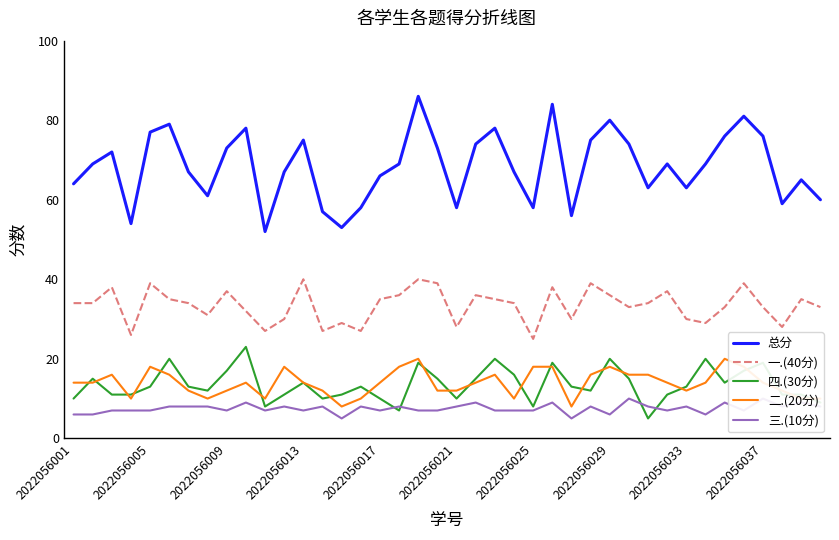

True or false: 二.(20分) and 总分 intersect in this chart.

False